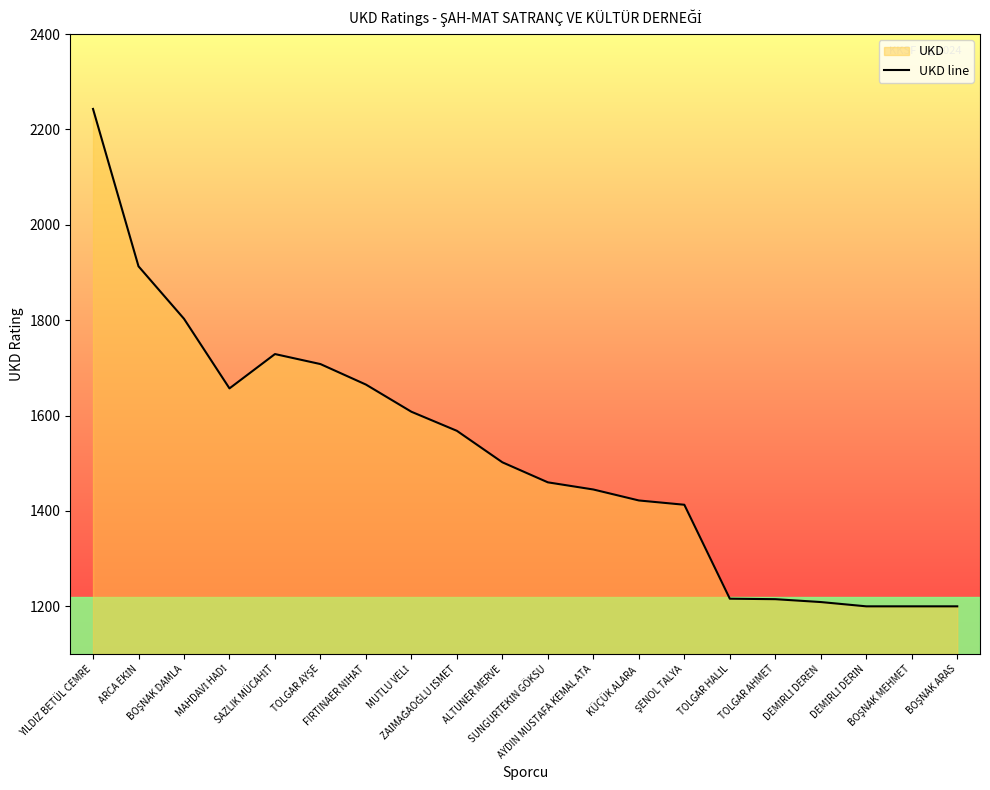

What is the difference between the second highest and second lowest values?

713